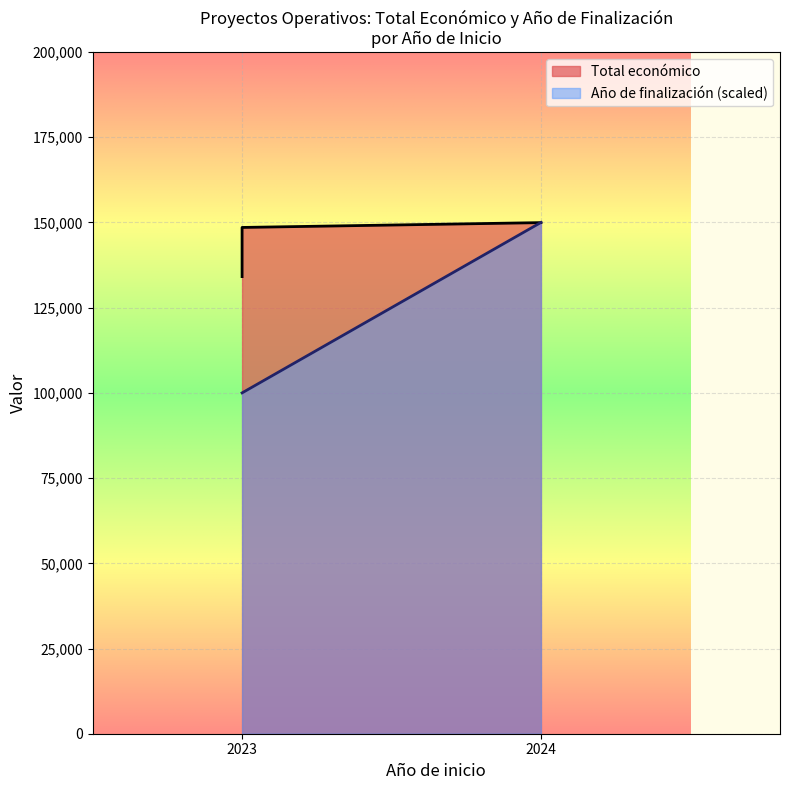

Rank the series by their average value, from highest to lowest.

Total económico, Año de finalización